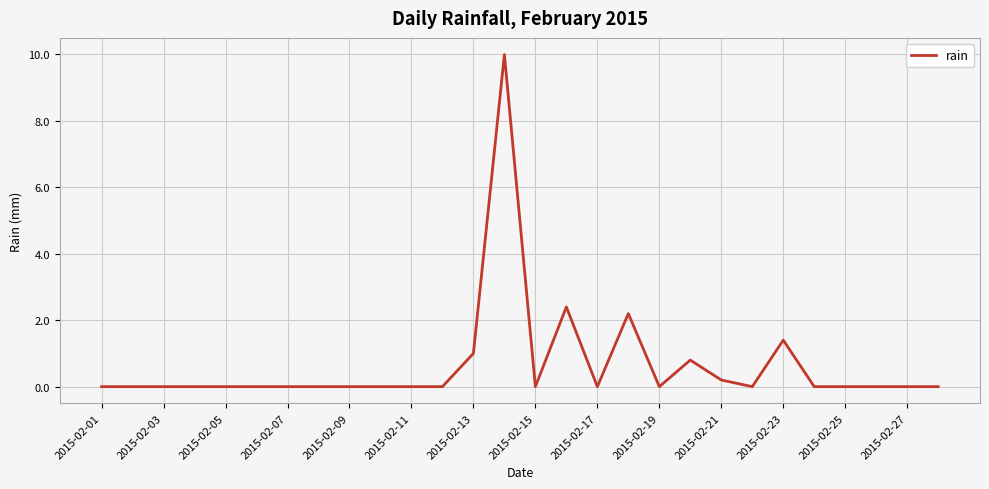

What is the maximum value shown in the chart?

10.0